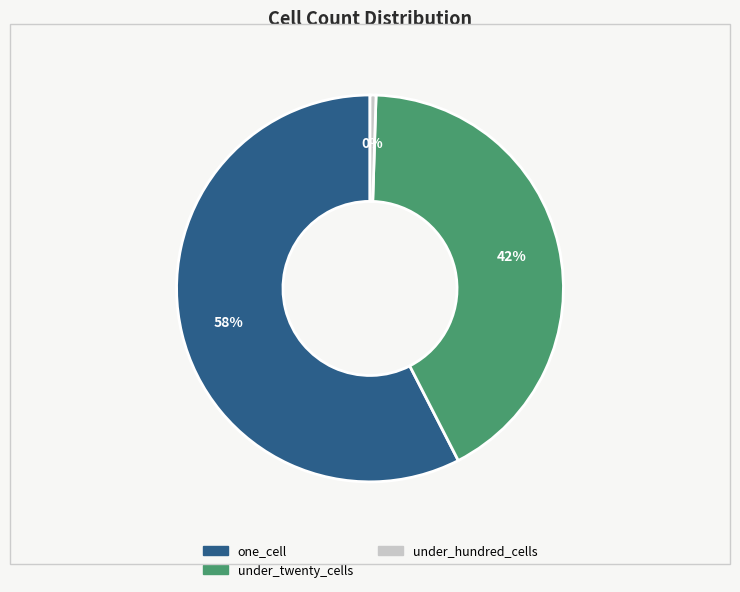

Is it true that one_cell is 49% of the pie?

False